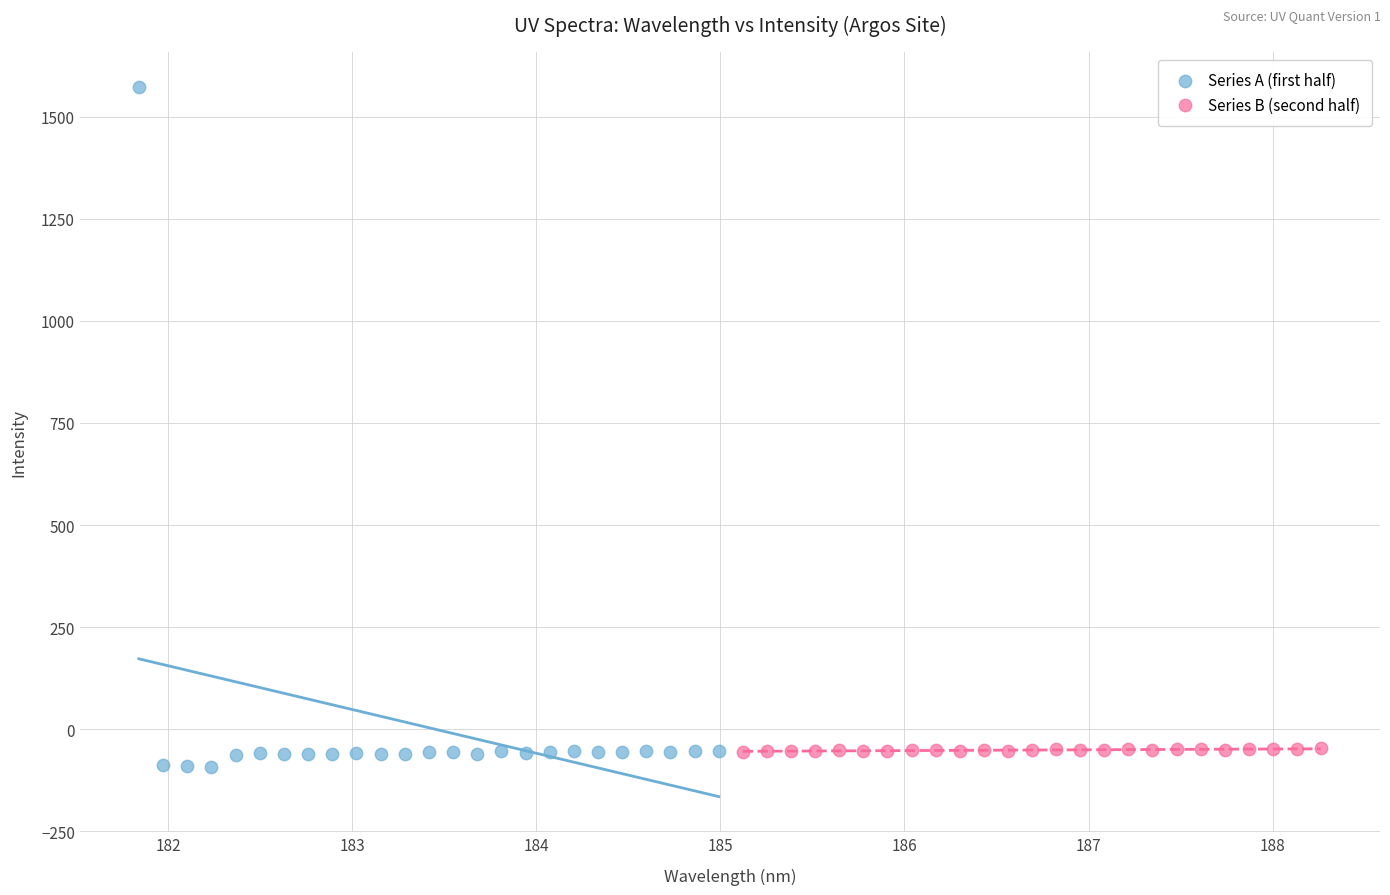

What are all the series names shown in the legend?

Series A (first half), Series B (second half)